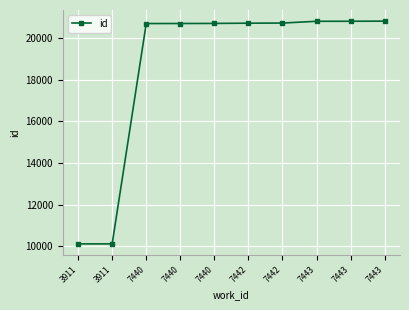

At which label does the data first exceed 20726?

7442